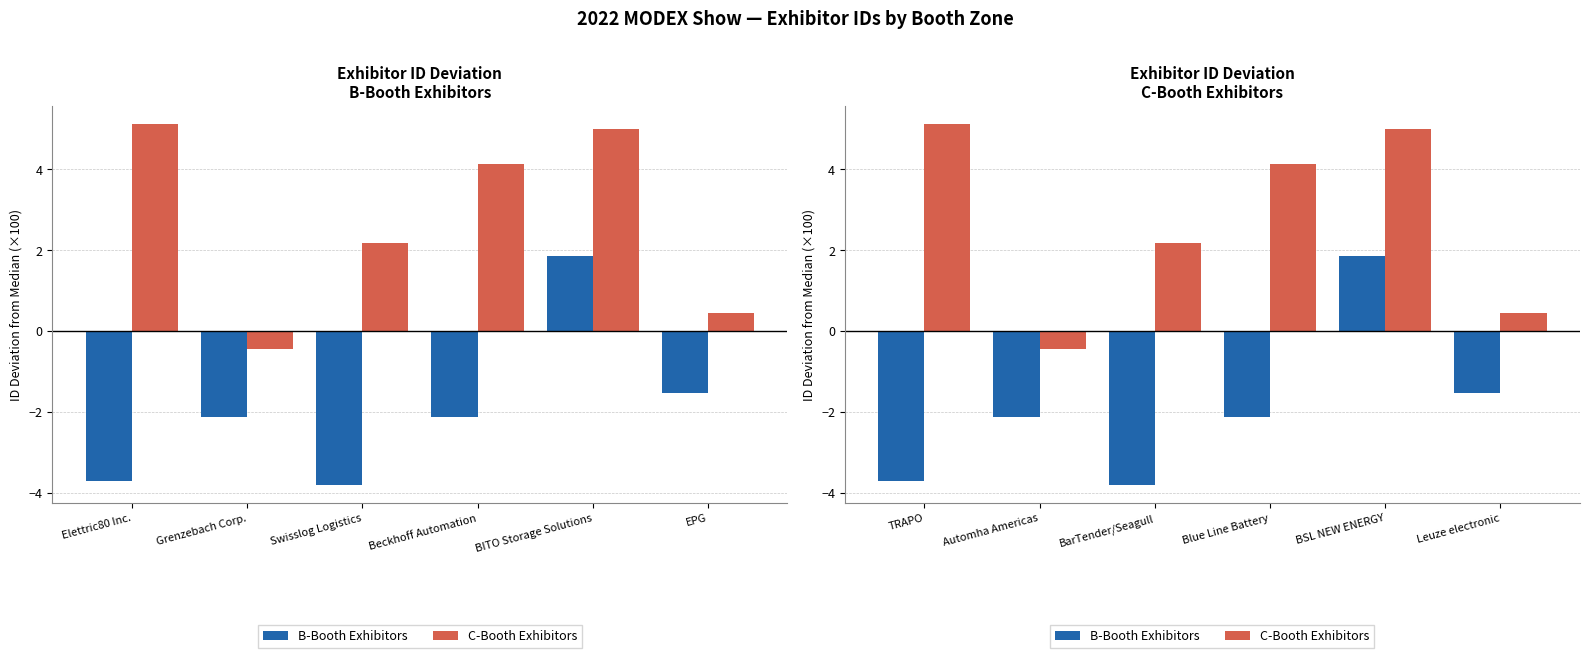

At BSL NEW ENERGY, list the series in order from largest to smallest.

C-Booth Exhibitors, B-Booth Exhibitors